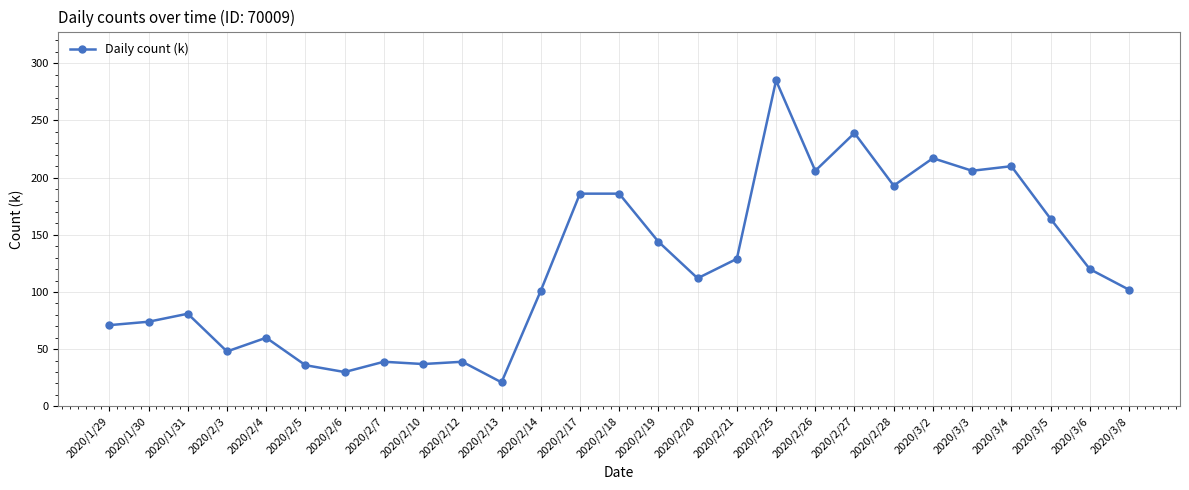

Is it true that the value at 2020/2/27 is 239?

True